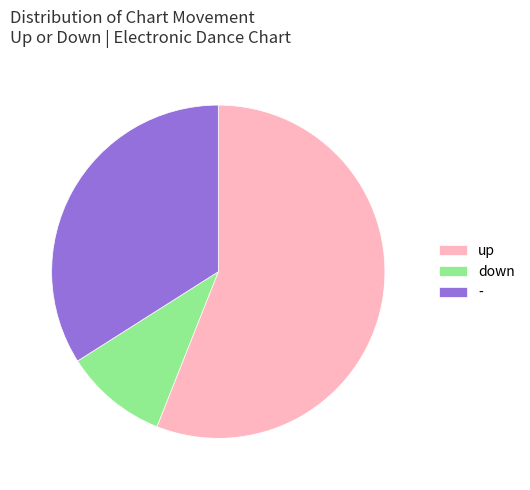

Combined, do up and down account for over 50%?

Yes